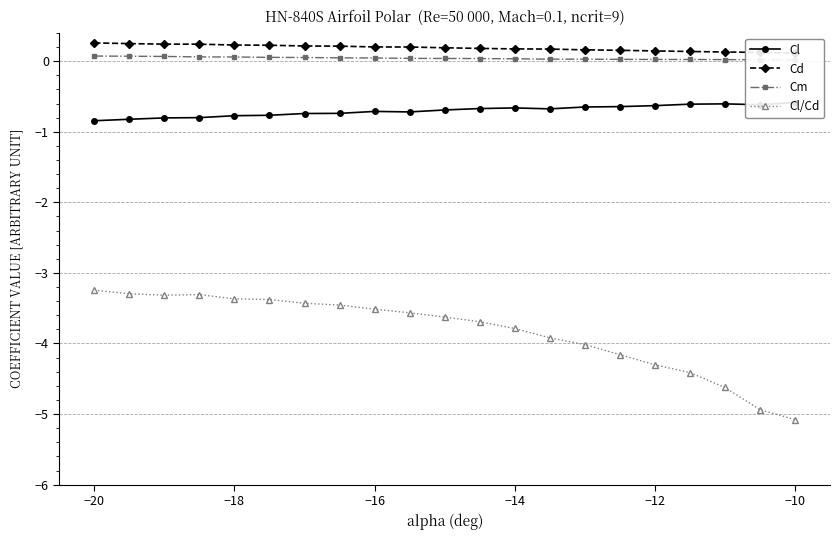

True or false: Cd and Cm intersect in this chart.

False